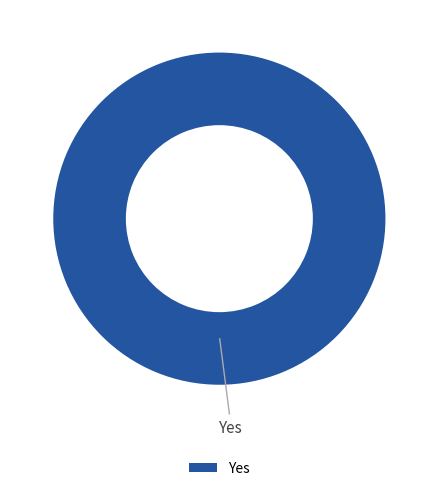

True or false: Yes accounts for 100% of the total.

True